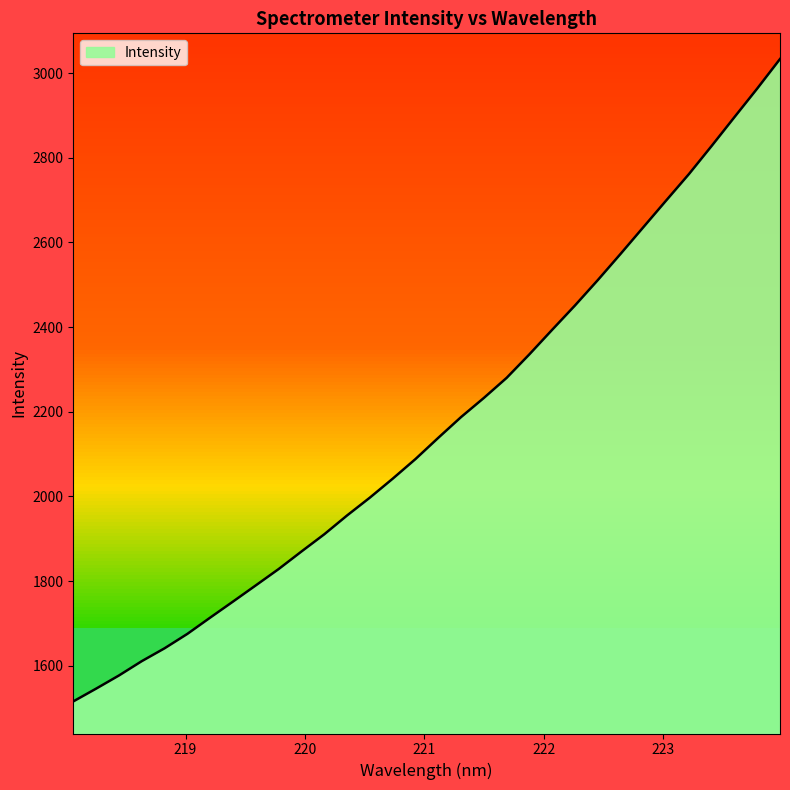

What is the label of the 28th point from the left?

223.2172